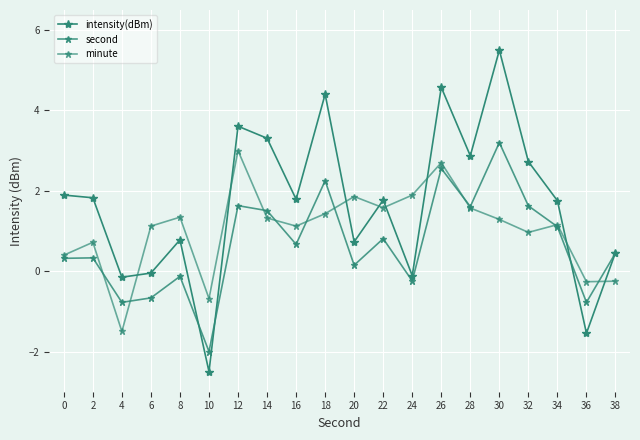

The minute series shows 1.4 at 18. True or false?

True